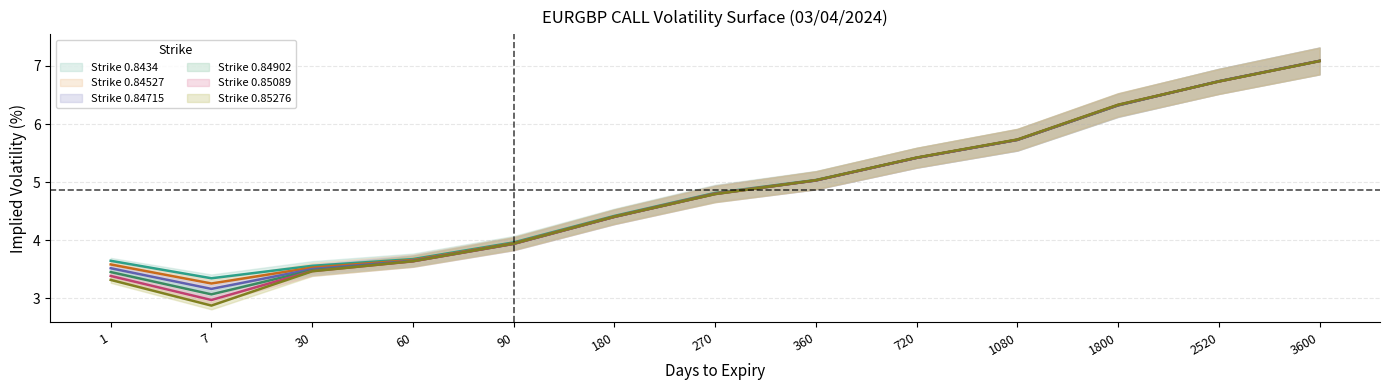

Which series has the largest range (max minus min)?

Strike 0.85276